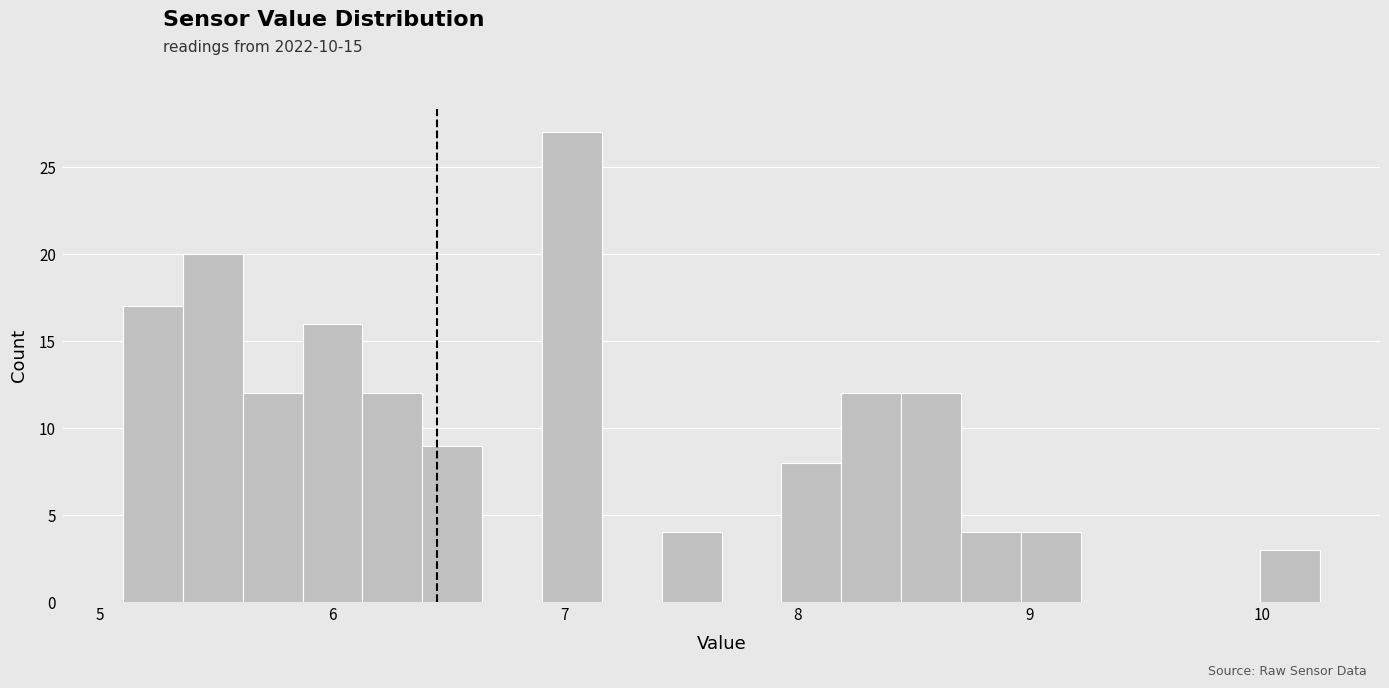

Around what value on the x-axis is the tallest bar? Give the approximate position of its centre, as read against the axis.

7.0